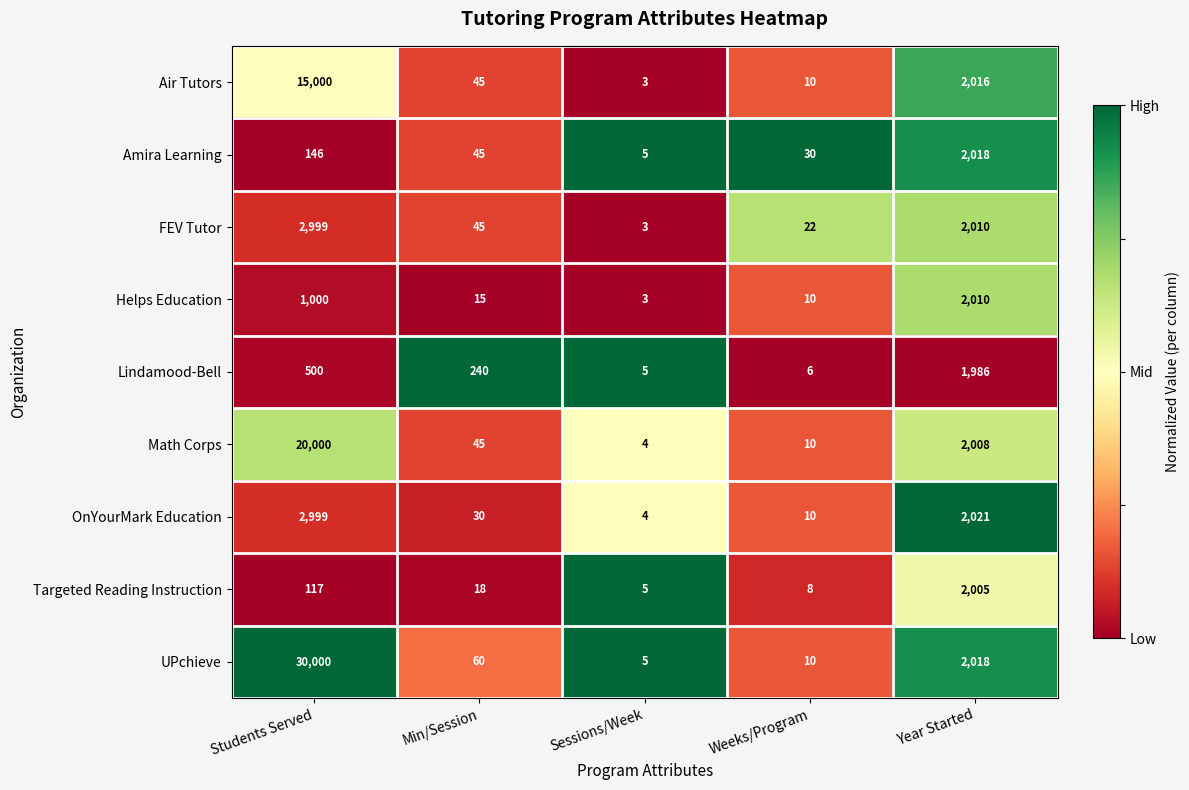

Which series changed the most between Min/Session and Year Started?

Helps Education